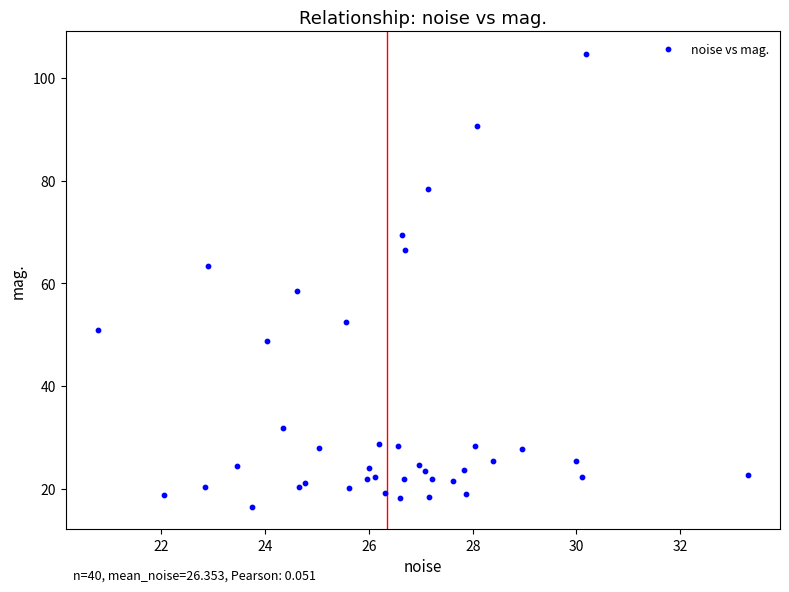

What Y value in the scatter plot is closest to 60?

58.4